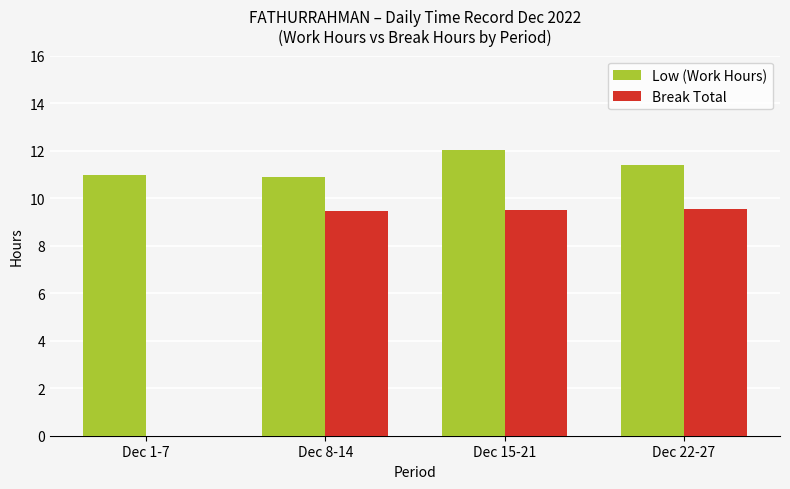

At which label does Break Total first exceed 9?

Dec 8-14